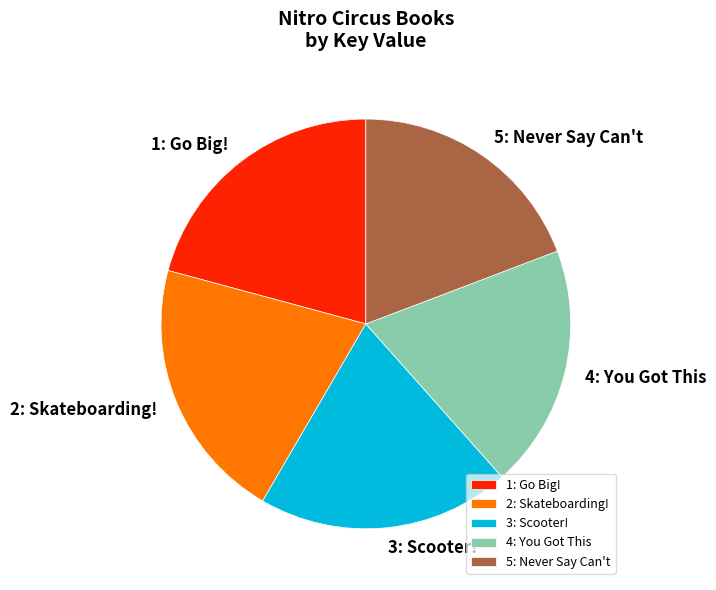

How many slices are in this pie chart?

5